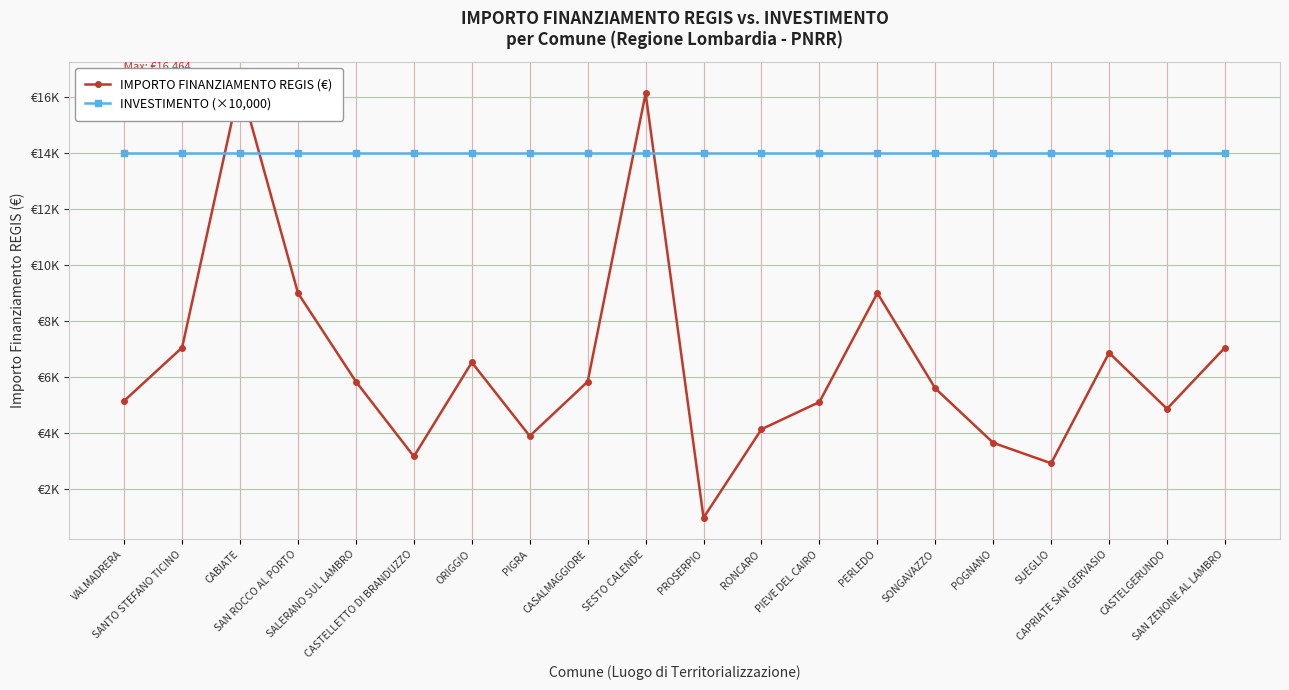

The value of INVESTIMENTO (×10,000) at PROSERPIO is 19875. True or false?

False